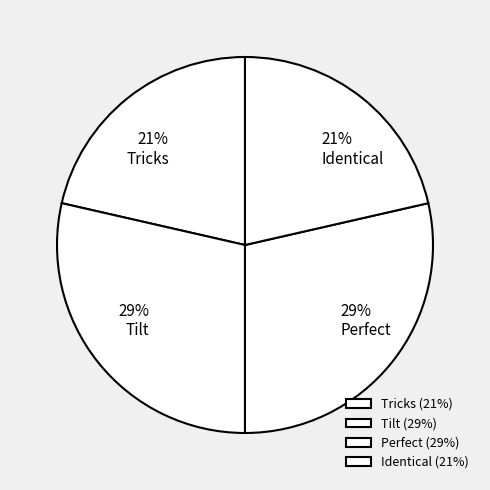

To the nearest percent, what portion does Tricks represent?

21%